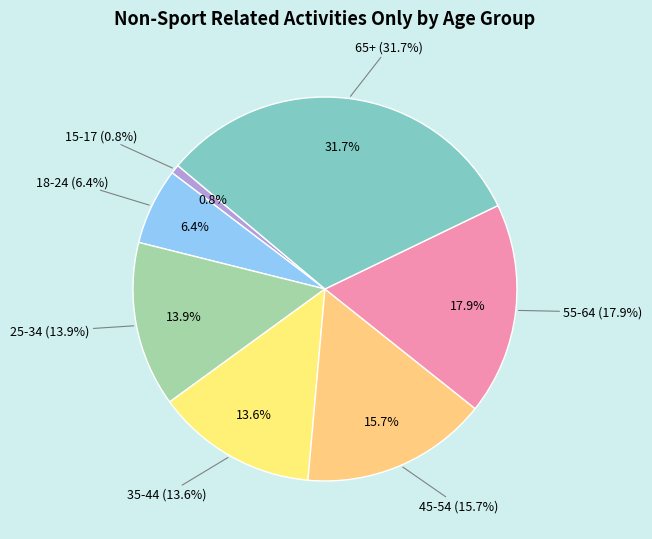

What is the total percentage of 25-34 and 18-24?

20.4%